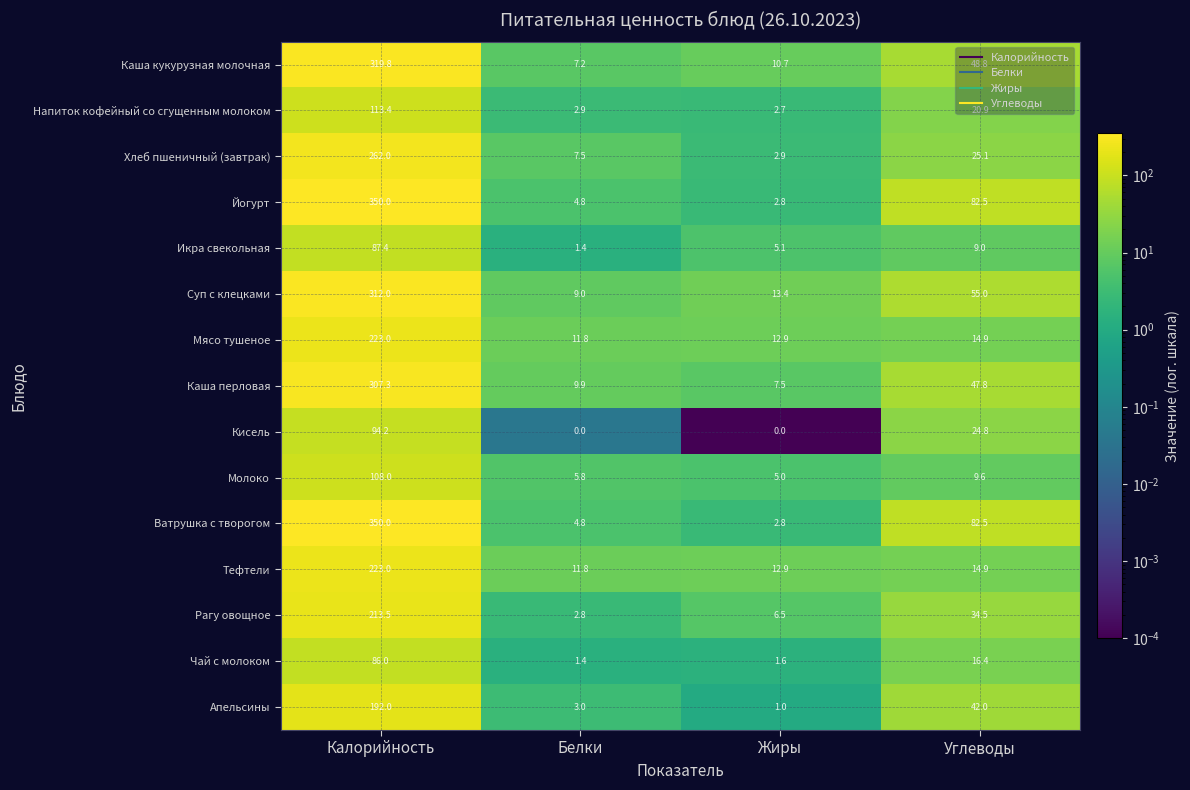

At which category is the sum across all series the highest?

Калорийность